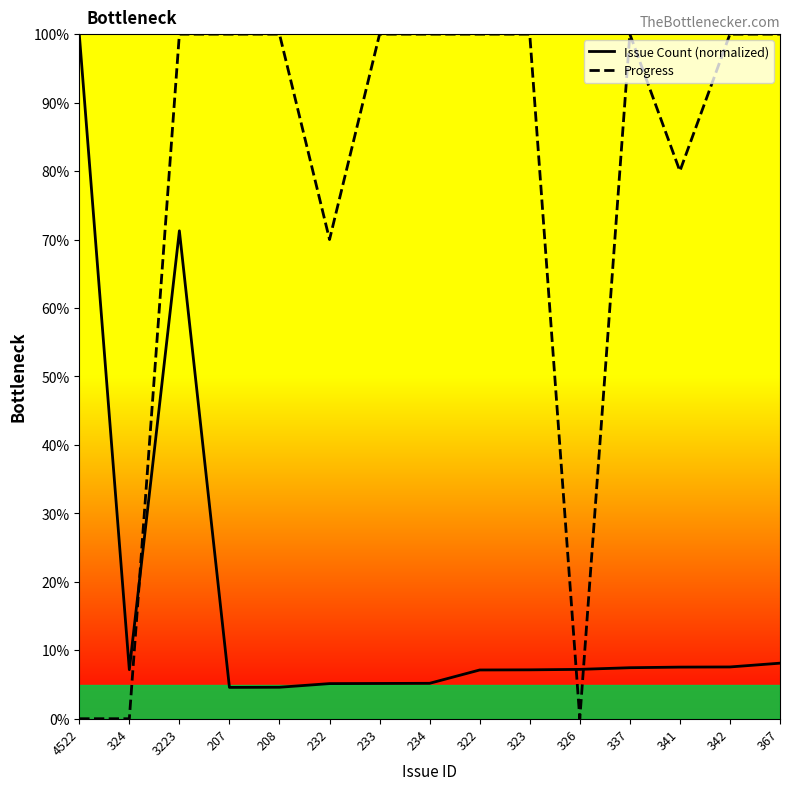

How many distinct data groups are displayed?

2